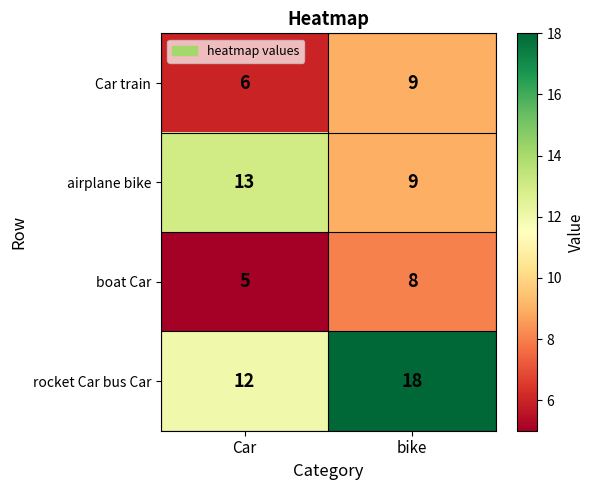

Reading left to right, what are all the values shown in this chart?

Car train: Car=6	bike=9
airplane bike: Car=13	bike=9
boat Car: Car=5	bike=8
rocket Car bus Car: Car=12	bike=18